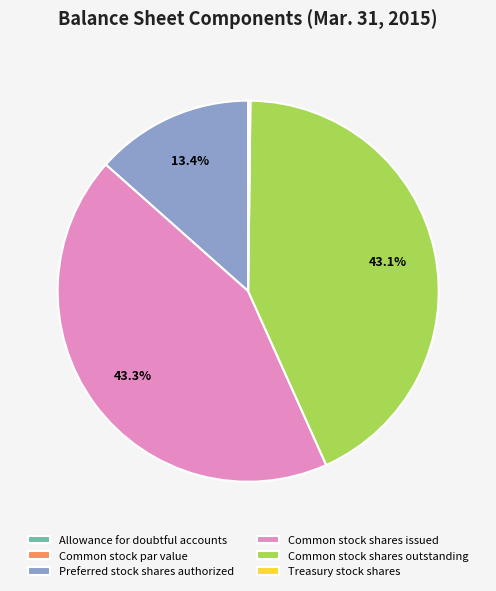

Which has a higher value, Common stock shares outstanding or Preferred stock shares authorized?

Common stock shares outstanding